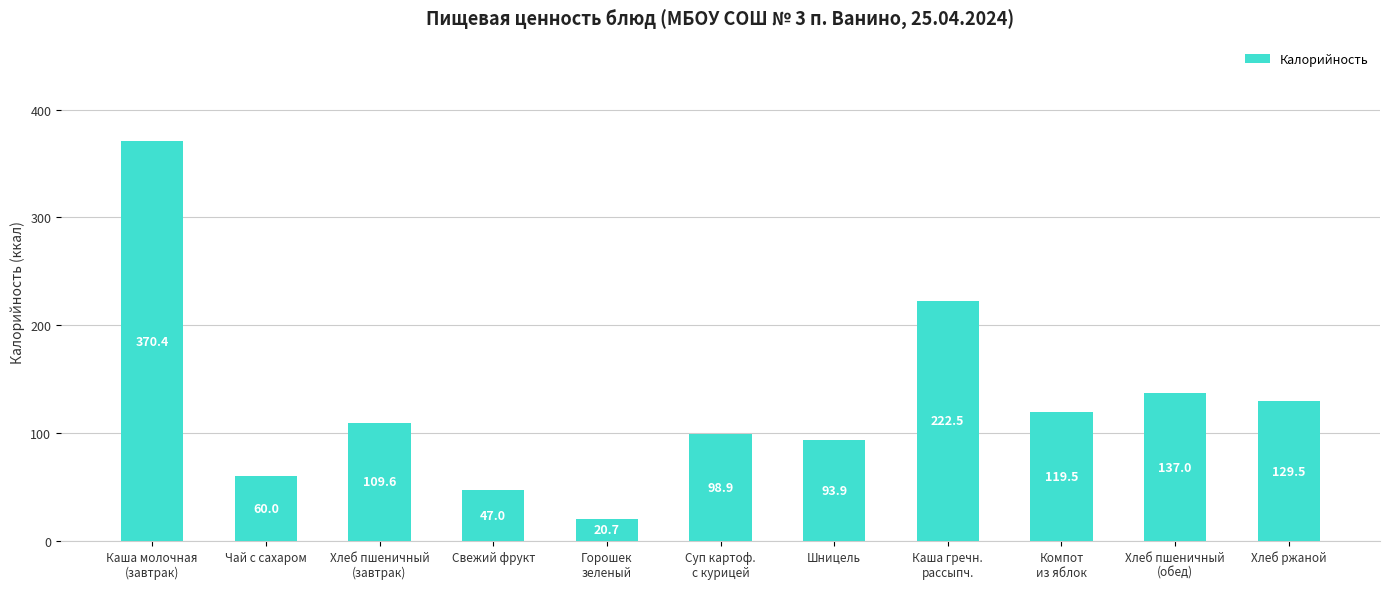

Which category has the lowest value across all series?

Горошек
зеленый